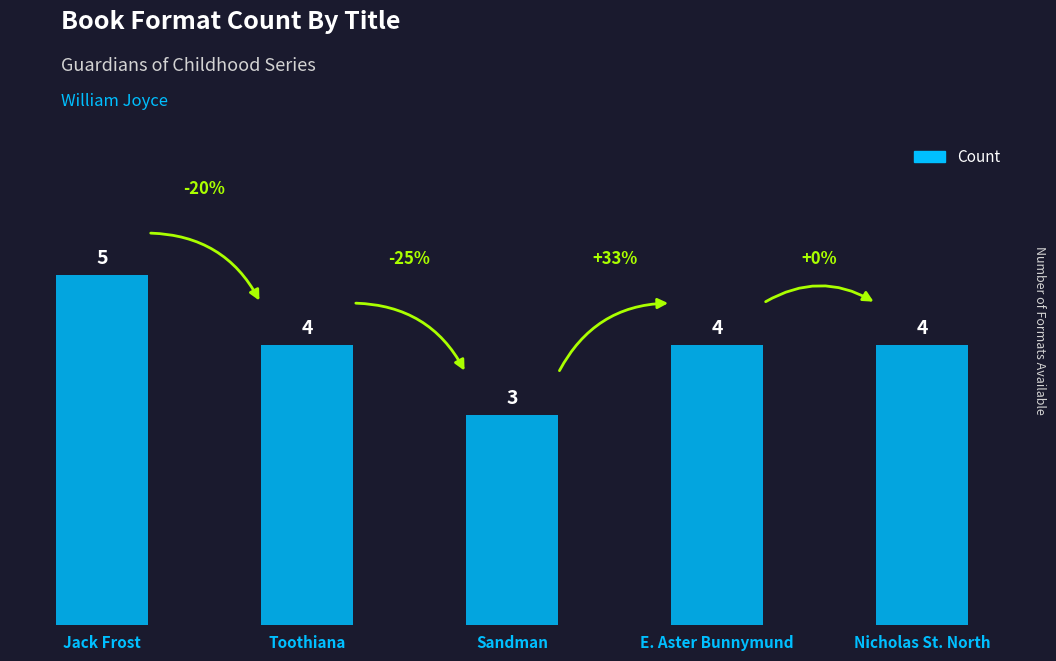

What is the maximum value shown in the chart?

5